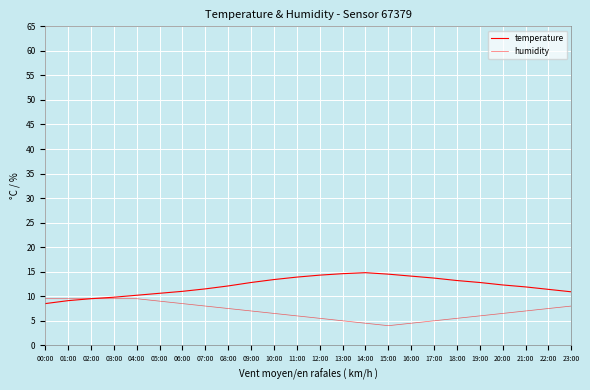

At which label does humidity first exceed 7?

00:00